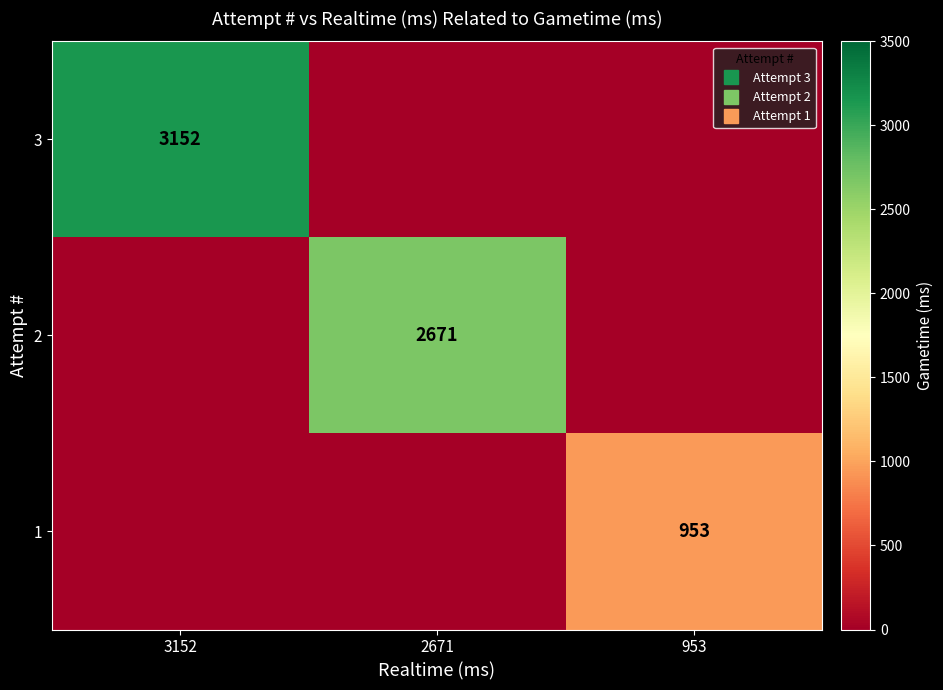

Which has a higher value, 953 or 3152?

3152